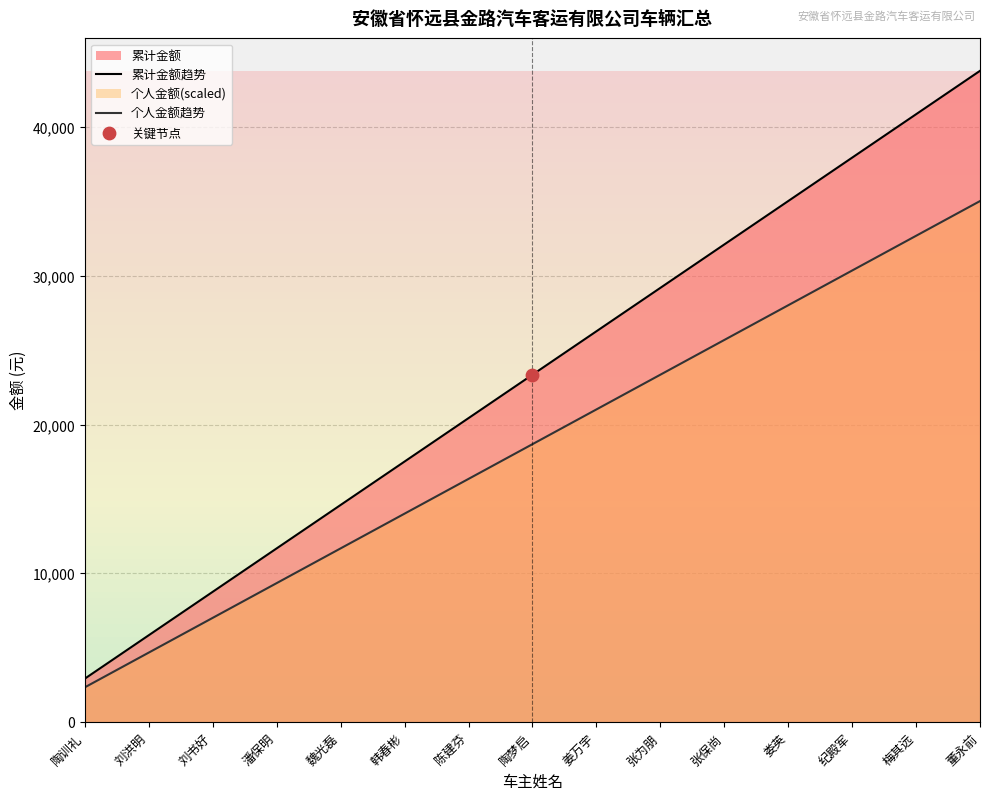

Is the value of 个人金额趋势 at 陈建芬 greater than the value of 累计金额趋势 at 张保尚?

No